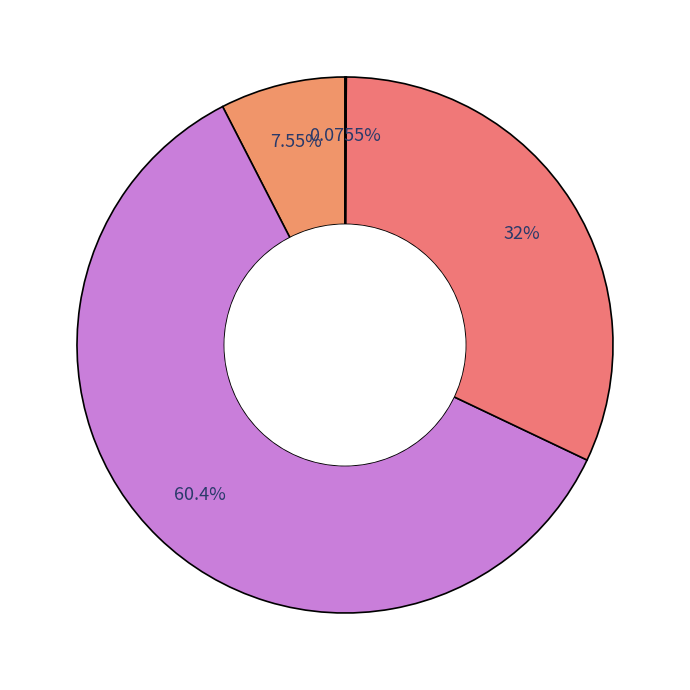

Rank the categories by value from highest to lowest.

Common stock, shares authorized, Common stock, shares issued, Preferred stock, shares authorized, Treasury stock, shares